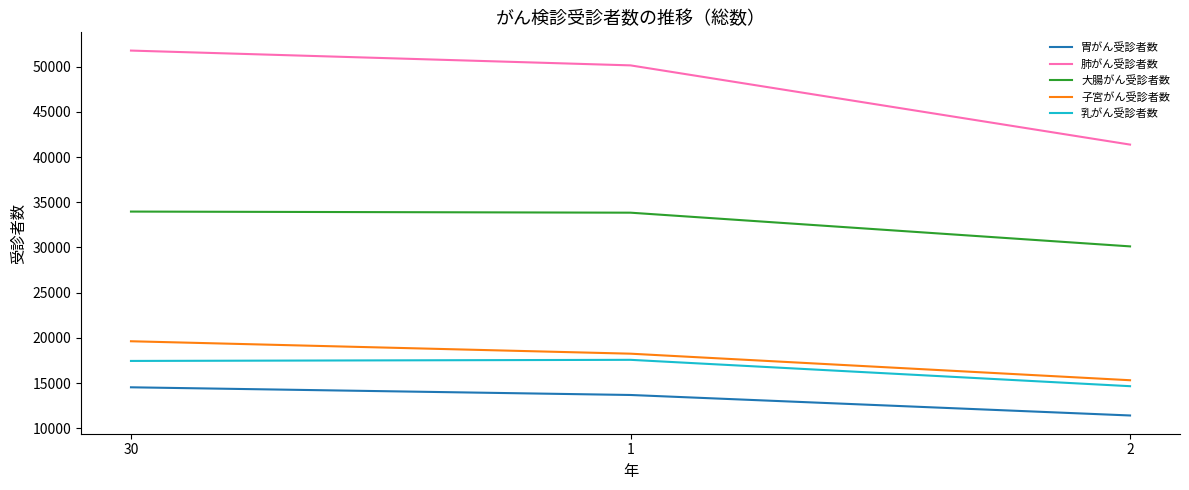

What is the difference between the 子宮がん受診者数 values at 1 and 2?

2939